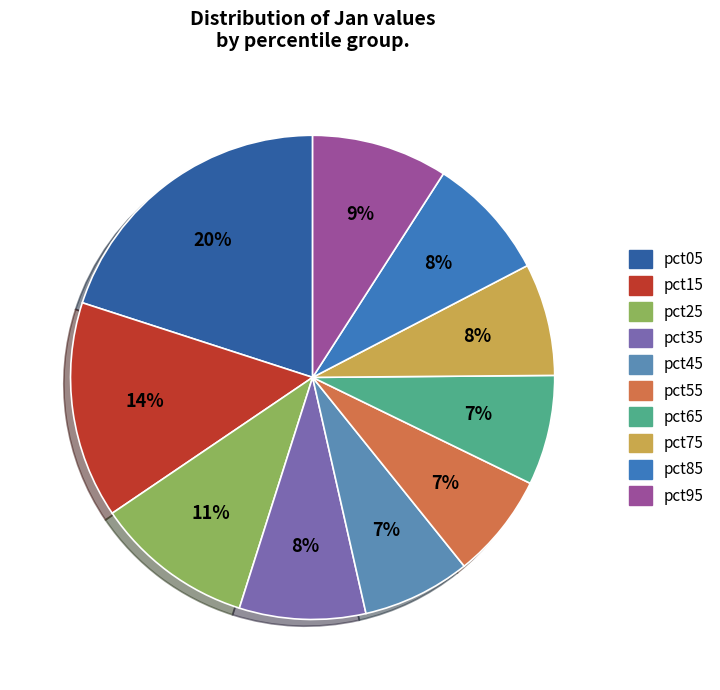

Count the number of slices in the pie.

10